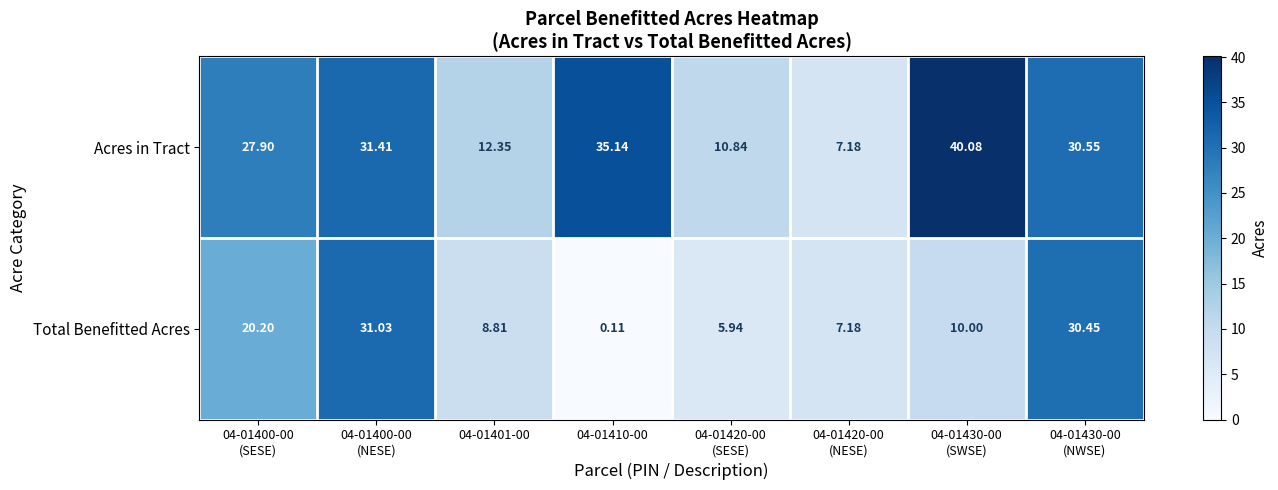

Rank the series by their maximum value, from lowest to highest.

Total Benefitted Acres, Acres in Tract